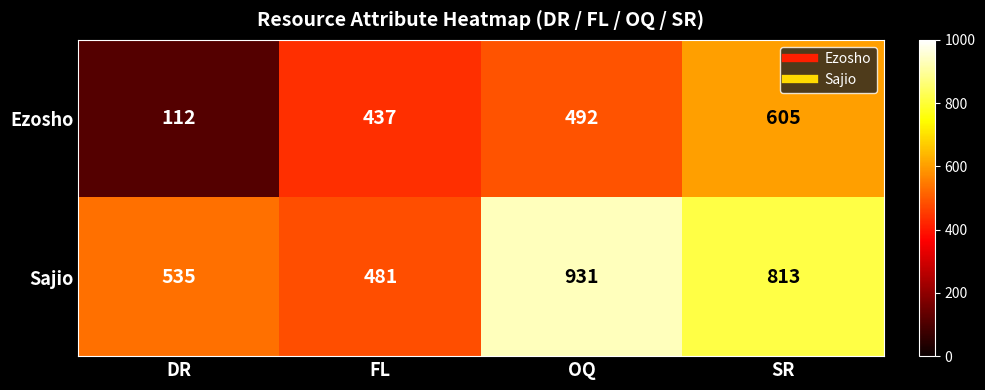

Rank the series by their maximum value, from highest to lowest.

Sajio, Ezosho